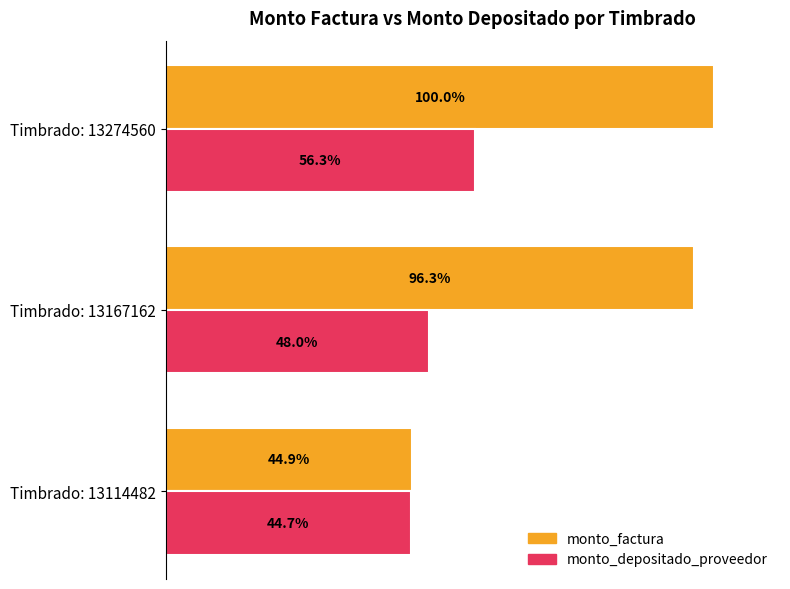

What are all the series names shown in the legend?

monto_factura, monto_depositado_proveedor